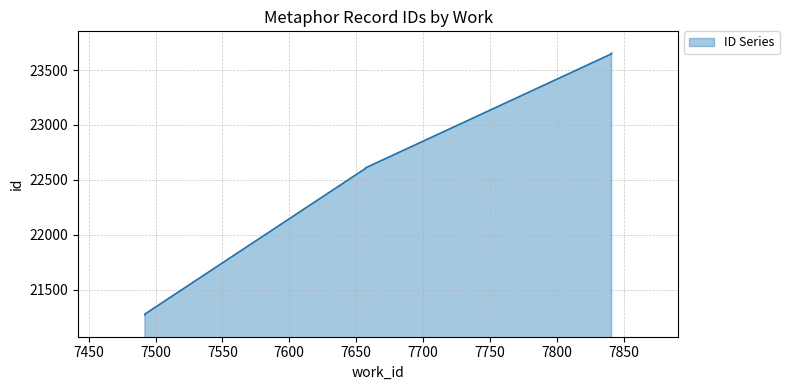

What is the approximate value at 7657, to the nearest 50?

22600